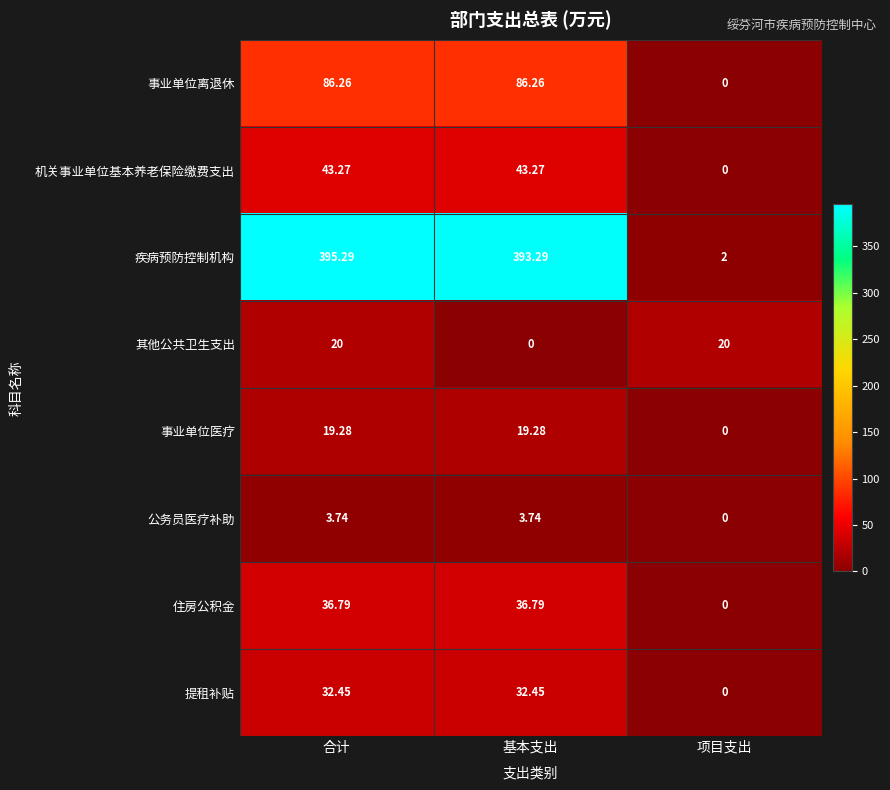

Between 基本支出 and 项目支出, which series saw the biggest shift?

疾病预防控制机构